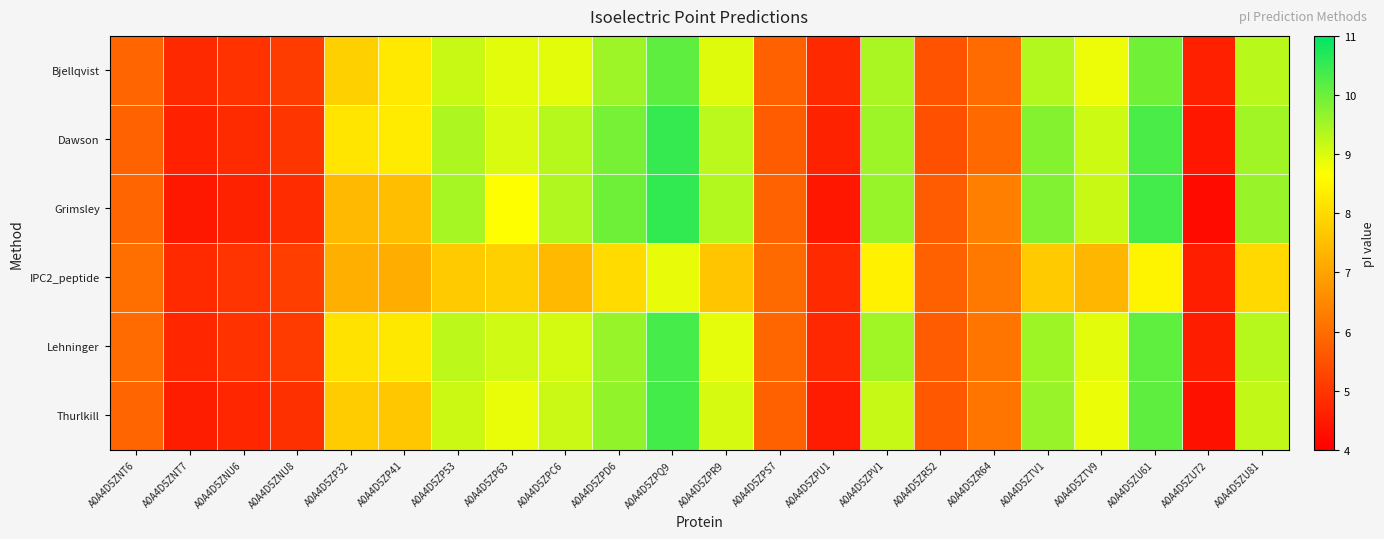

At which category is the sum across all series the highest?

A0A4D5ZPQ9